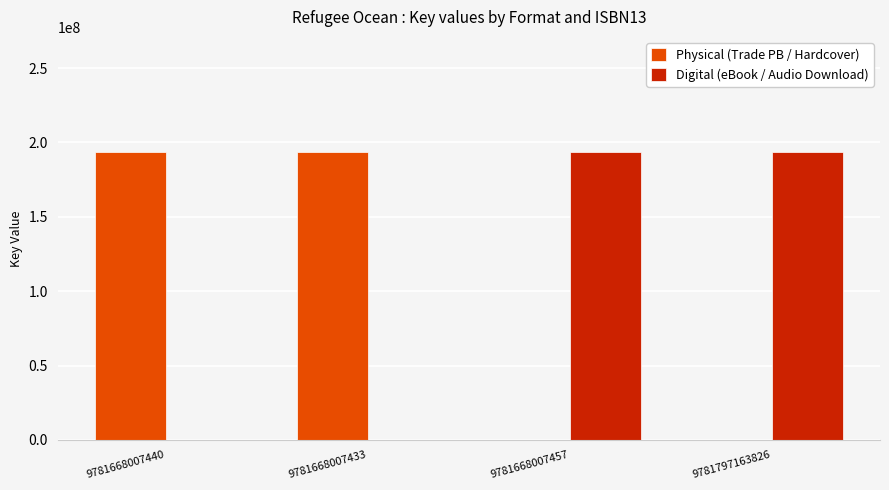

What is the greatest value displayed?

193587753